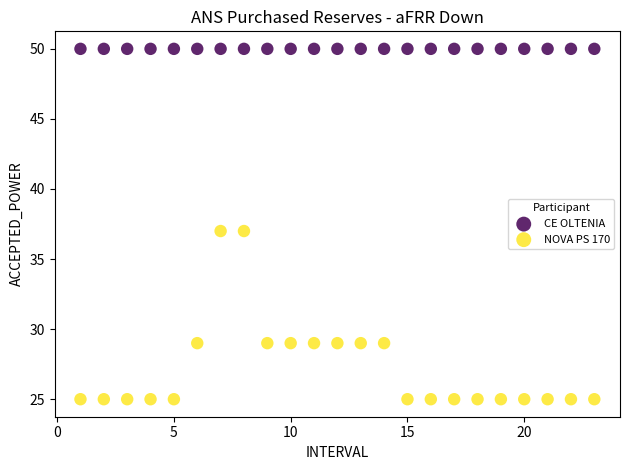

What are all the series names shown in the legend?

CE OLTENIA, NOVA PS 170